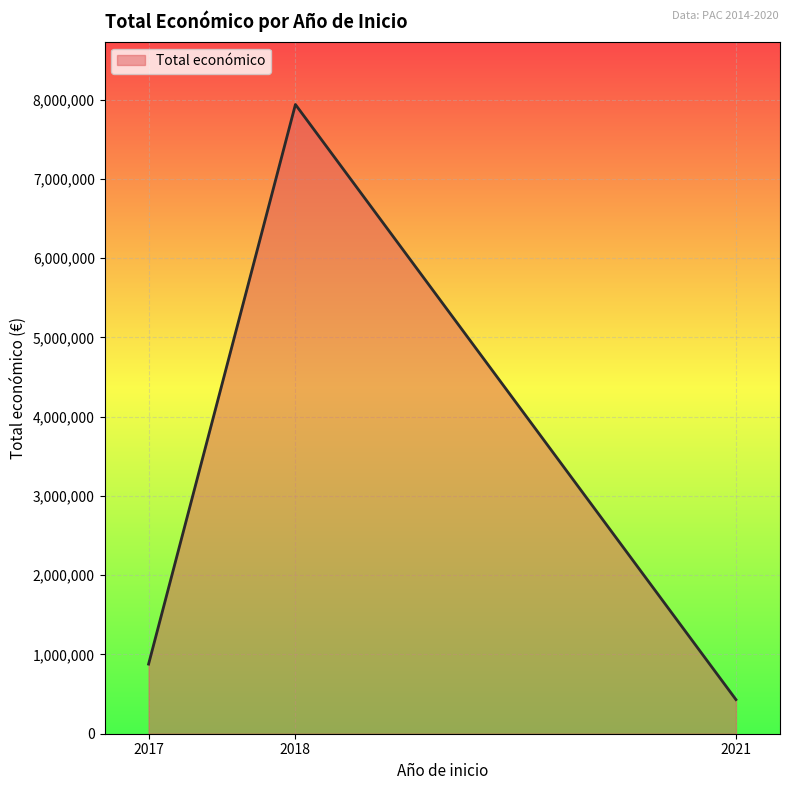

Reading left to right, what are all the values shown in this chart?

878391	7938460	430411